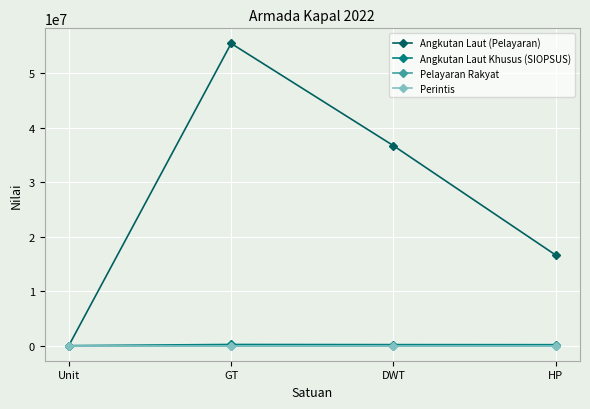

True or false: Angkutan Laut Khusus (SIOPSUS) and Perintis cross at least once.

False